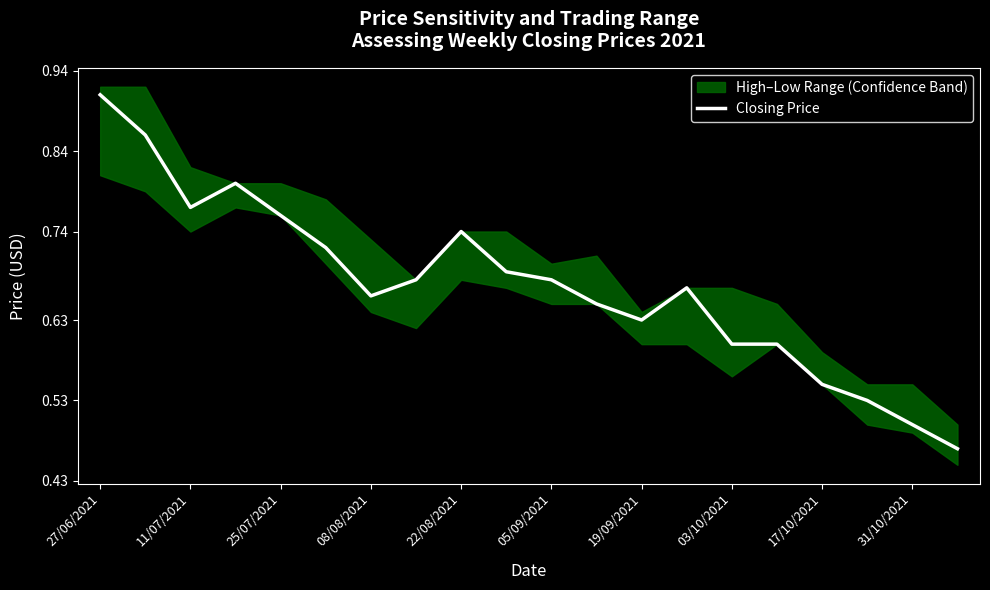

The Closing Price series shows 0.3 at 08/08/2021. True or false?

False